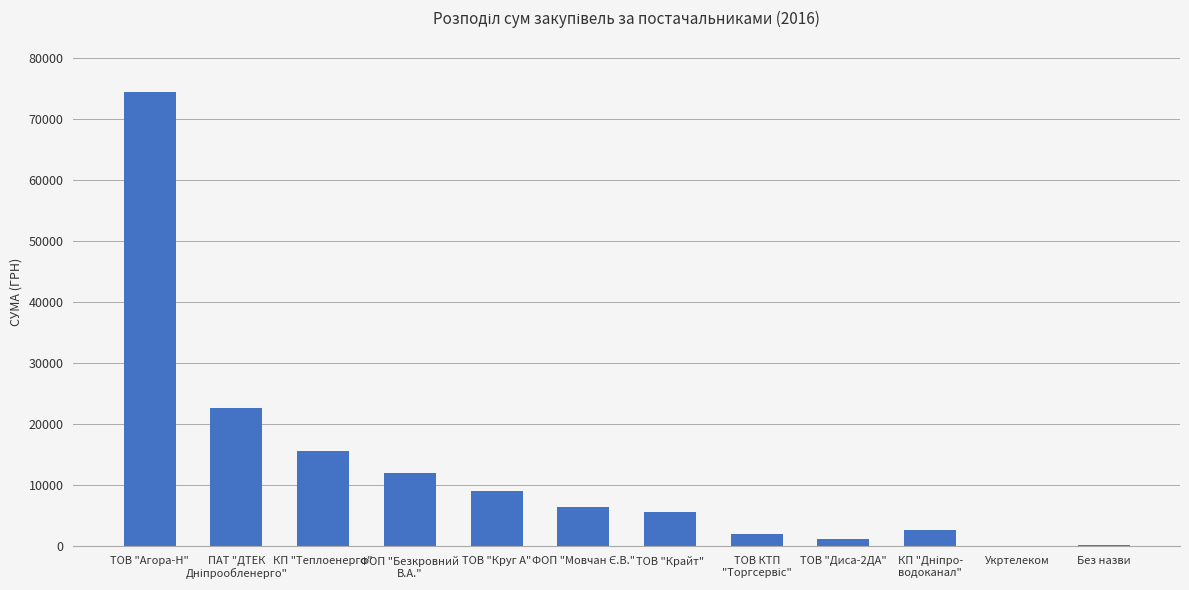

Between ТОВ "Крайт" and КП "Теплоенерго", which is larger?

КП "Теплоенерго"